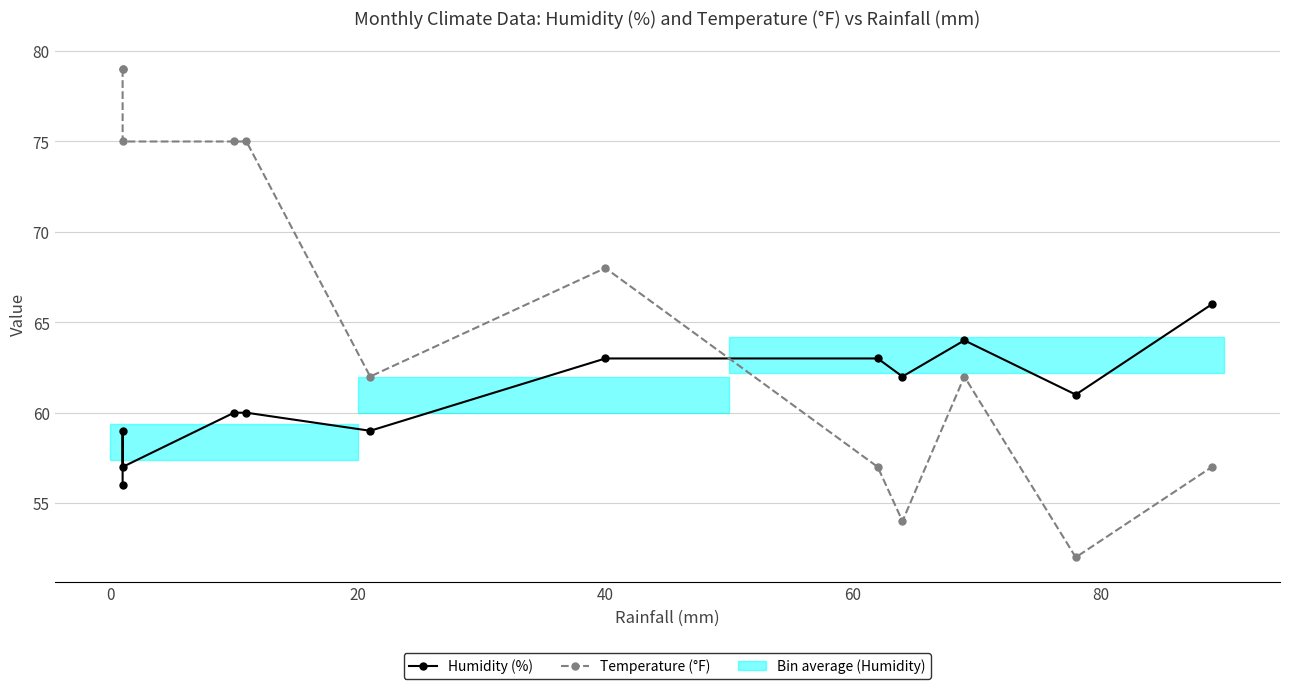

Which series has the largest range (max minus min)?

Temperature (°F)